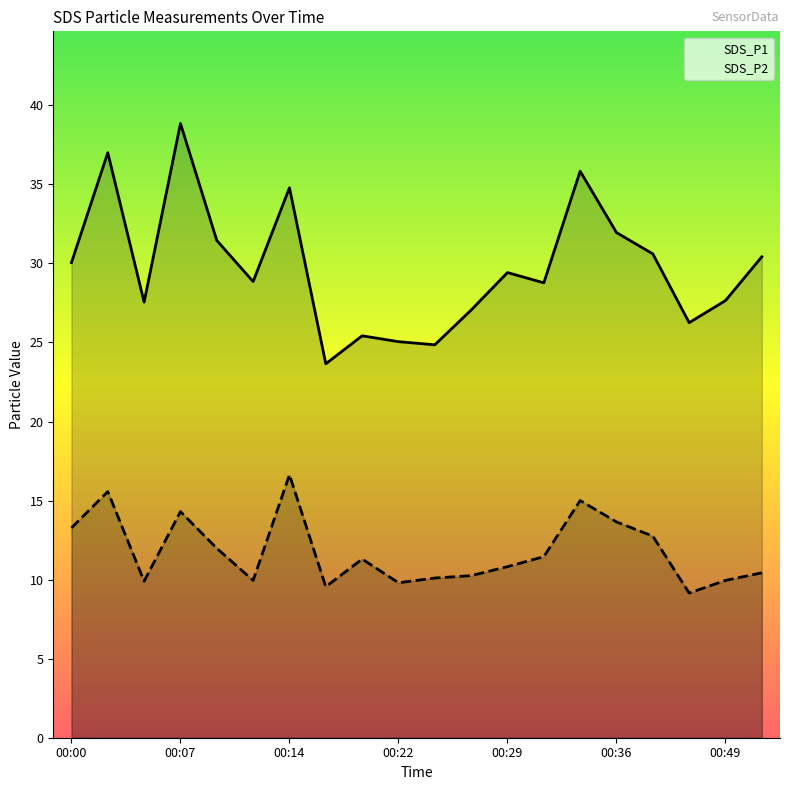

Count the number of categories in the chart.

20